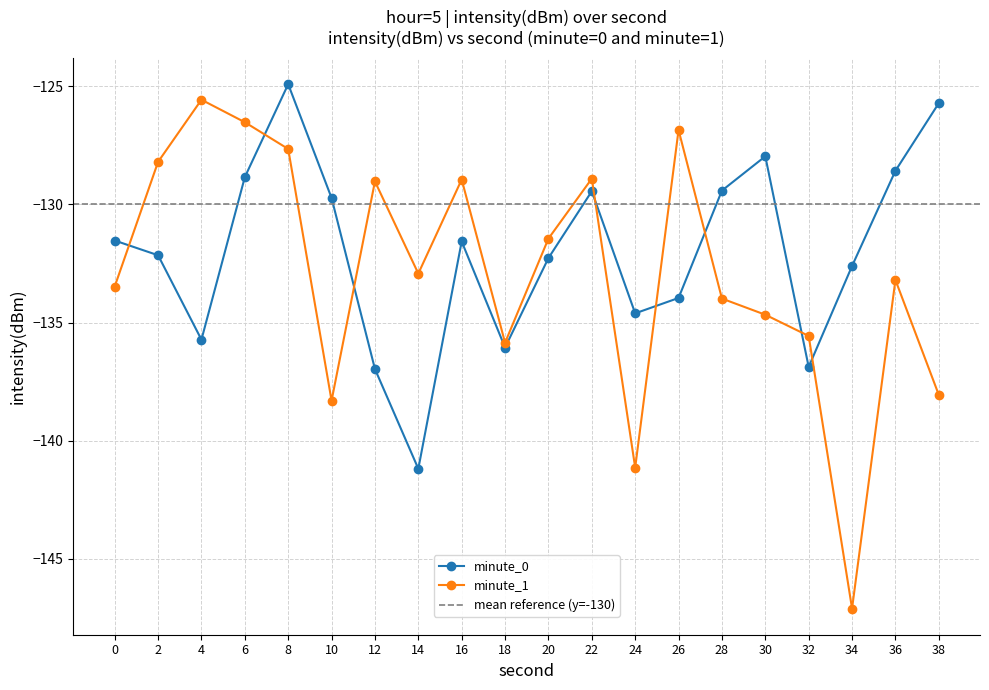

How many data points in minute_0 are less than -131?

12